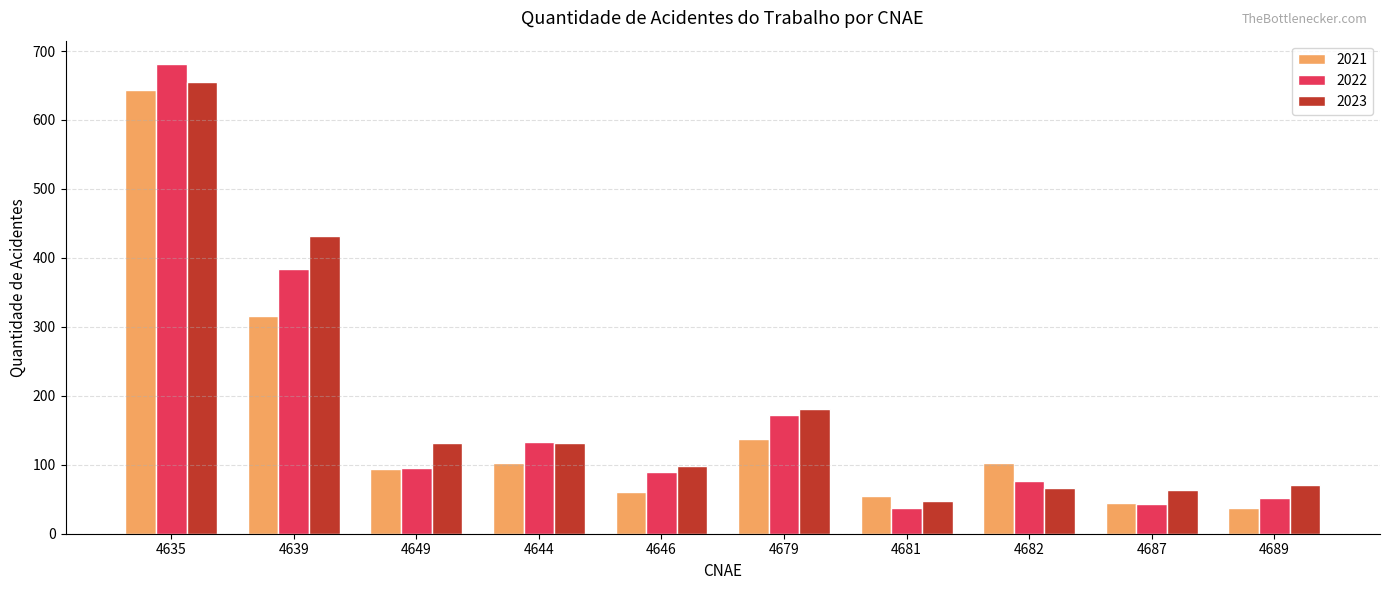

Which series changed the most between 4644 and 4689?

2022